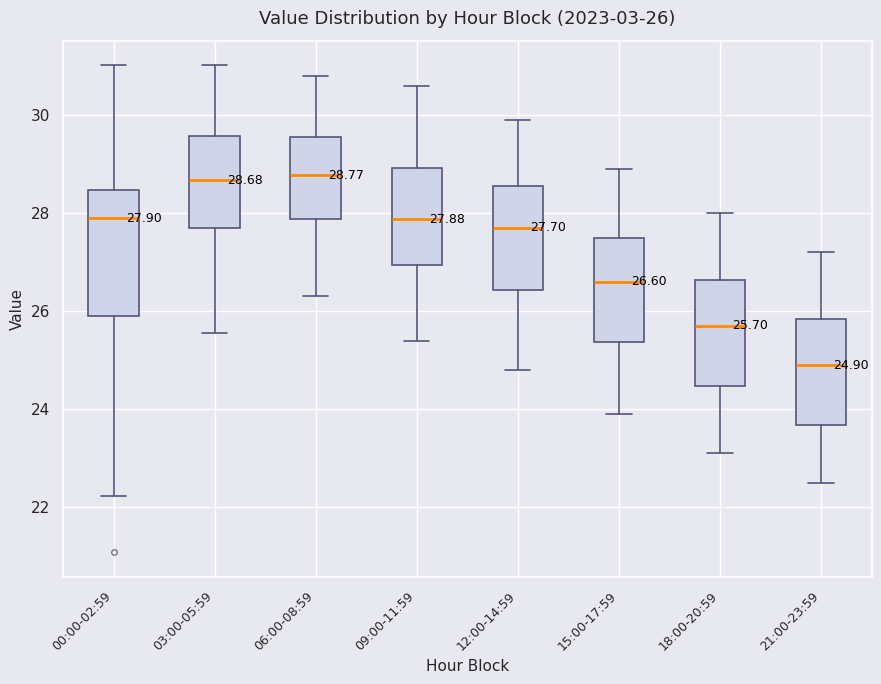

Comparing the boxes themselves (not the whiskers), which one is the tallest?

00:00-02:59